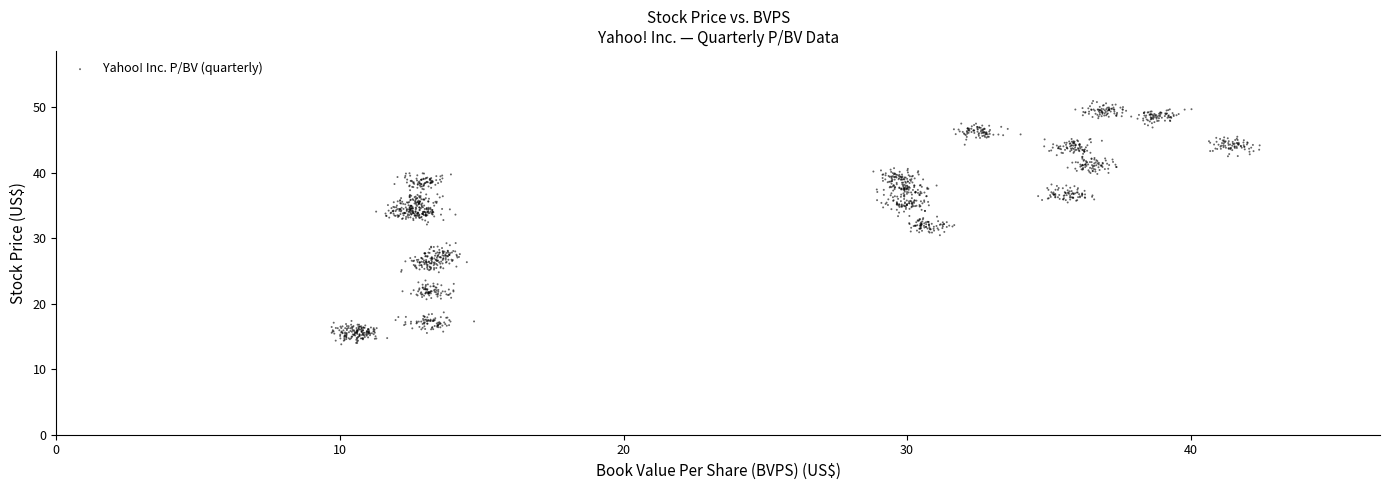

What is the range of Y values (max minus min)?

37.2